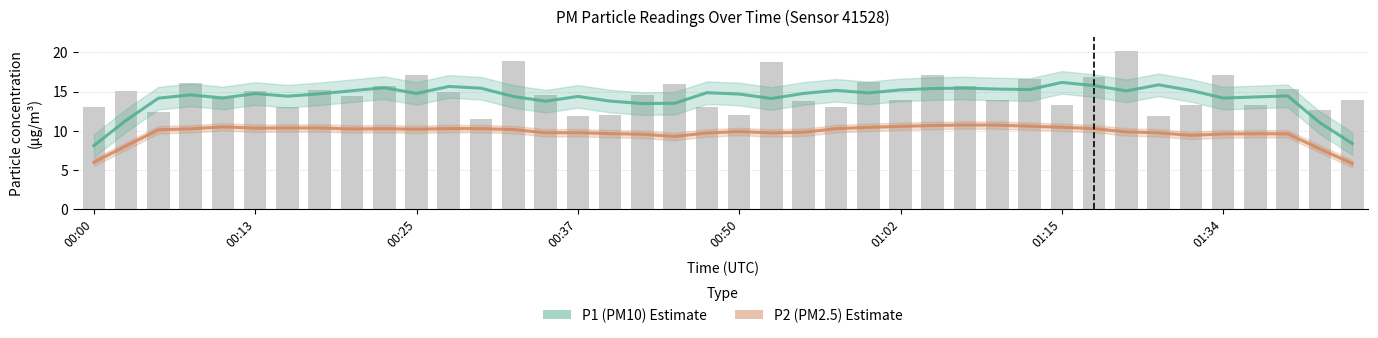

At how many categories does at least one series exceed 13?

36